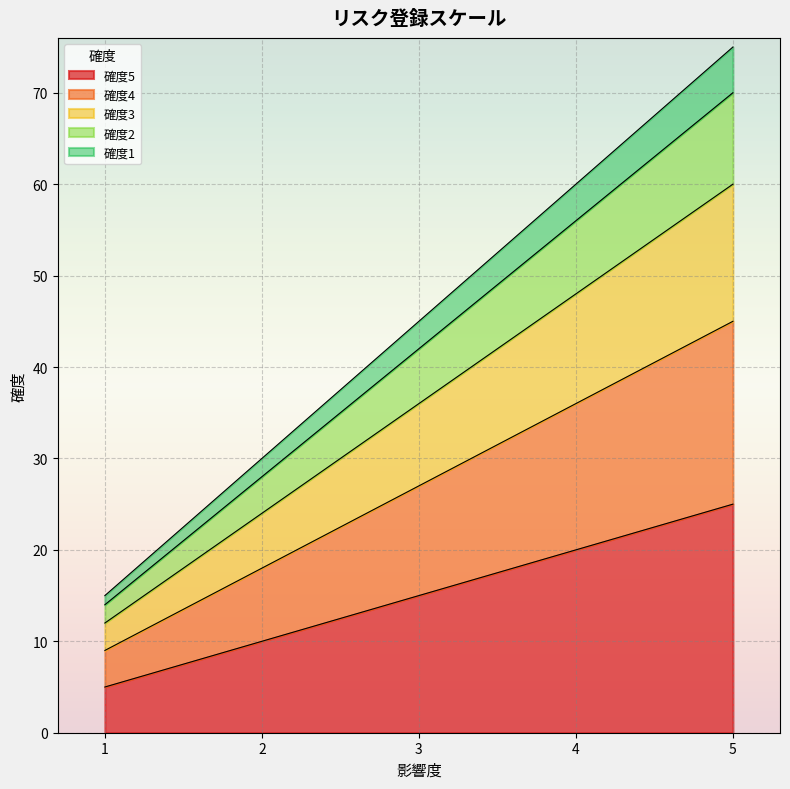

Where is 確度5 nearest to the value 15?

3